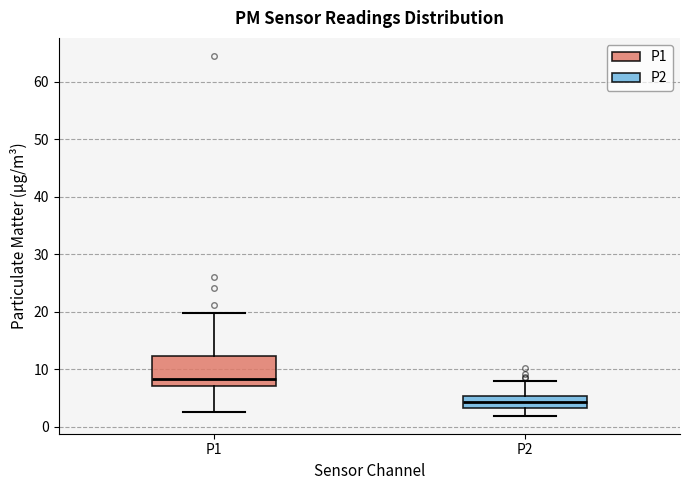

Reading left to right, transcribe this box plot: for each box, give where its median line is, the range the box spans, and where its two whiskers end, as read against the y-axis. The values are not printed on the chart, so give them approximately, as read against the axis.

P1: median 8, box 7 to 12, whiskers 3 to 20
P2: median 4, box 3 to 5, whiskers 2 to 8